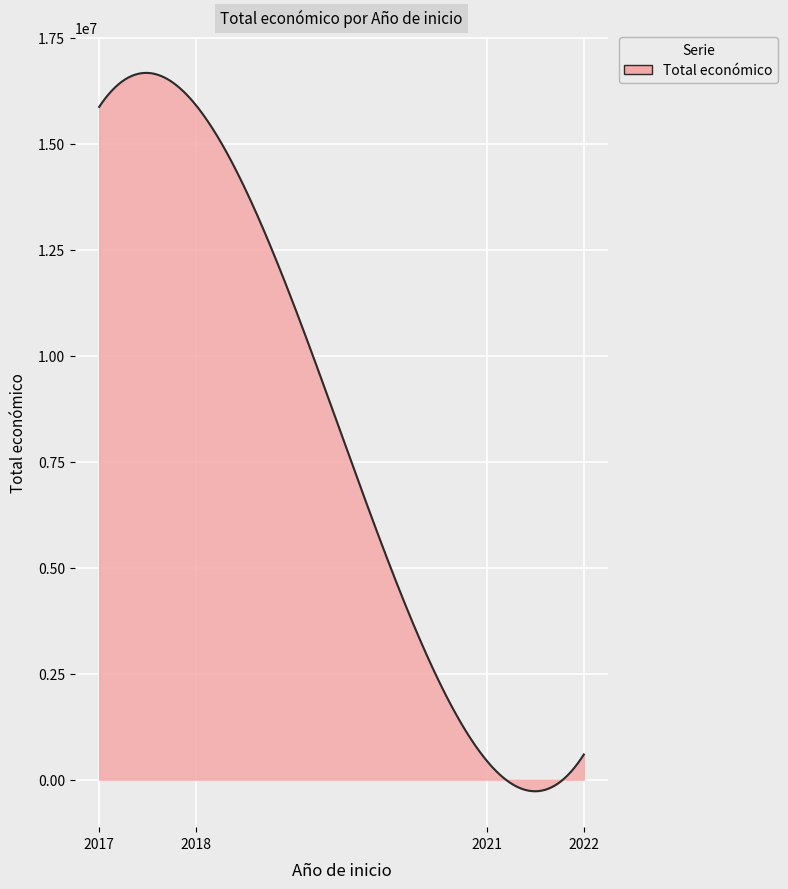

What is the difference between the maximum and minimum values?

16947891.4